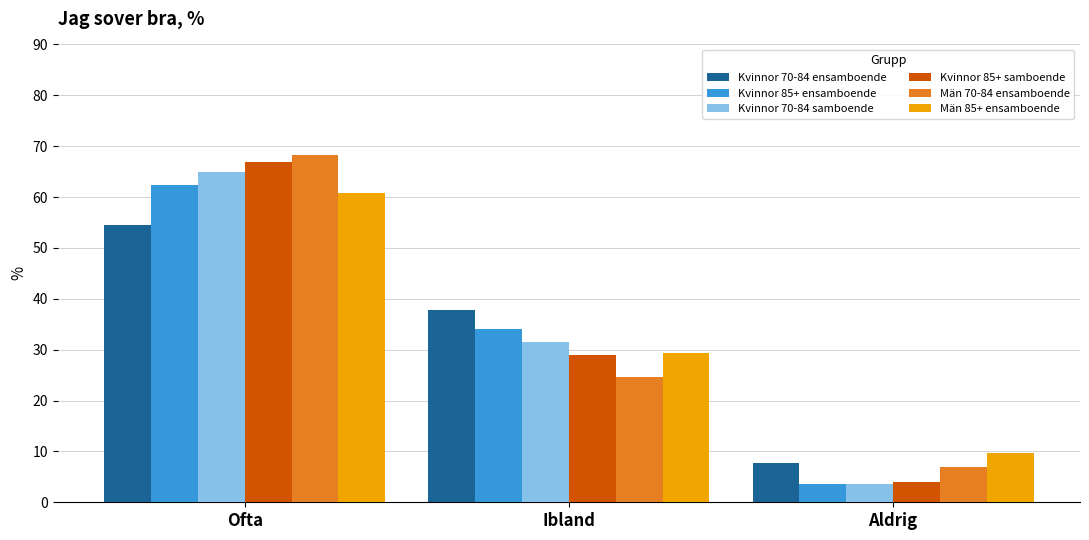

At how many categories does at least one series exceed 11?

2